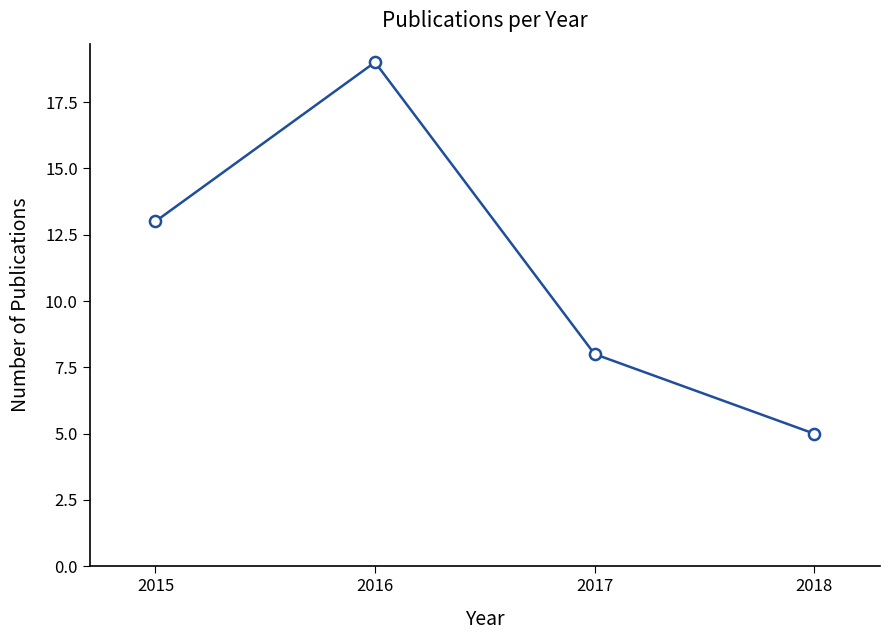

What is the ratio of the value at 2015 to the value at 2018?

2.6